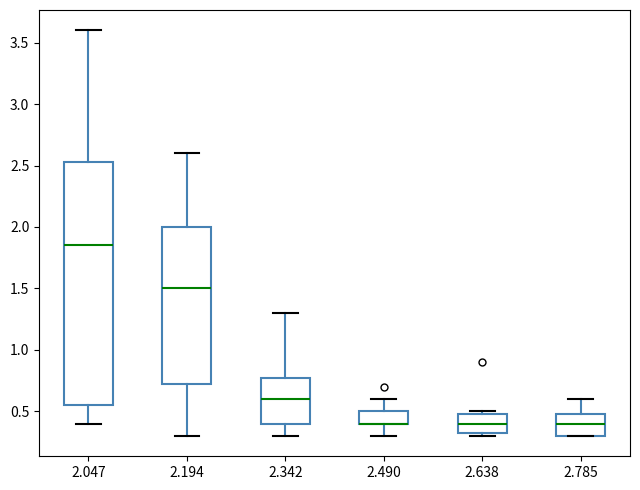

Comparing the boxes themselves (not the whiskers), which one is the tallest?

2.047